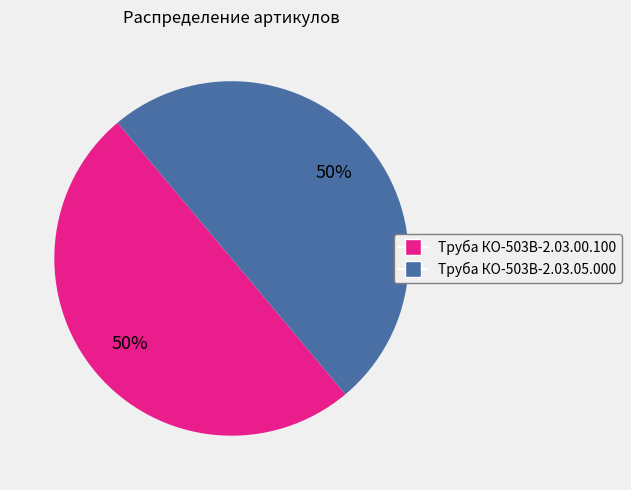

What is the ratio of the value at Труба КО-503В-2.03.00.100 to the value at Труба КО-503В-2.03.05.000?

1.0